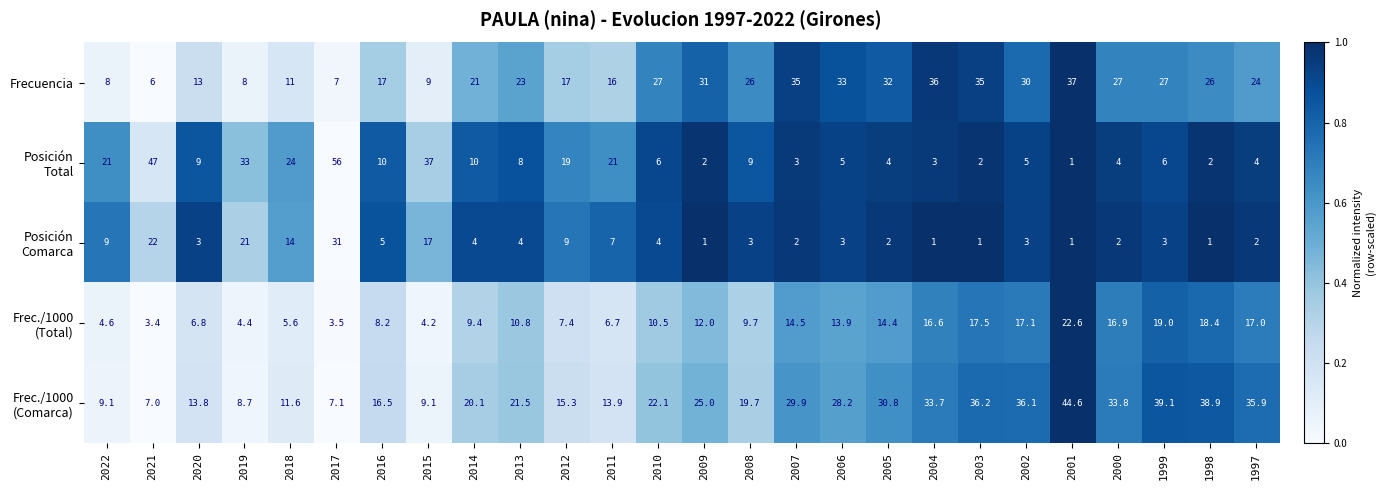

Where does the Frecuencia series first go above 26?

2010